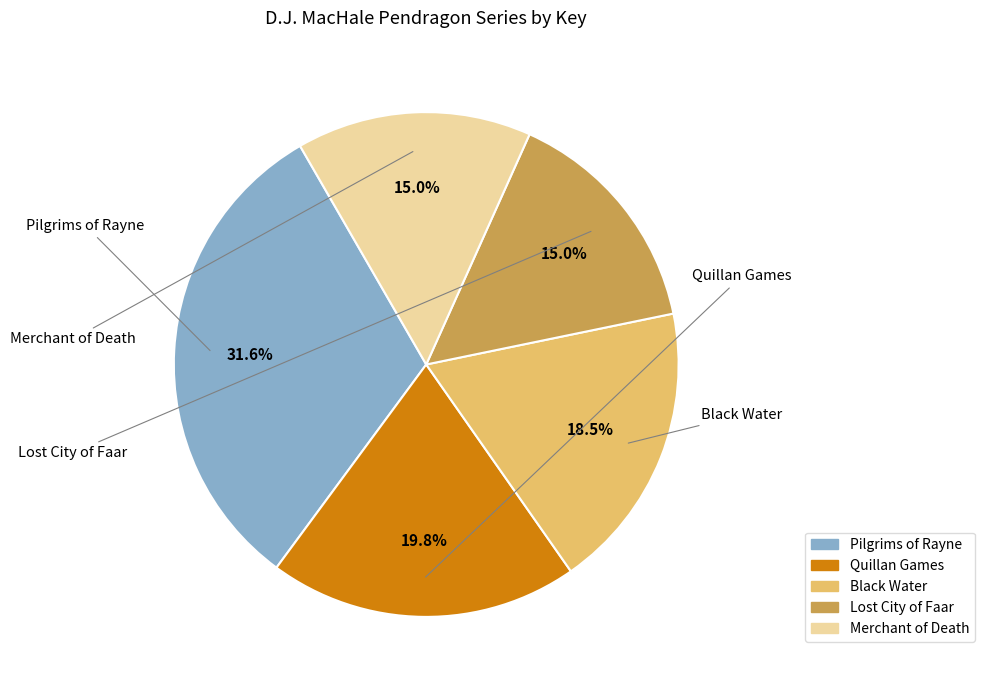

Count the number of slices in the pie.

5